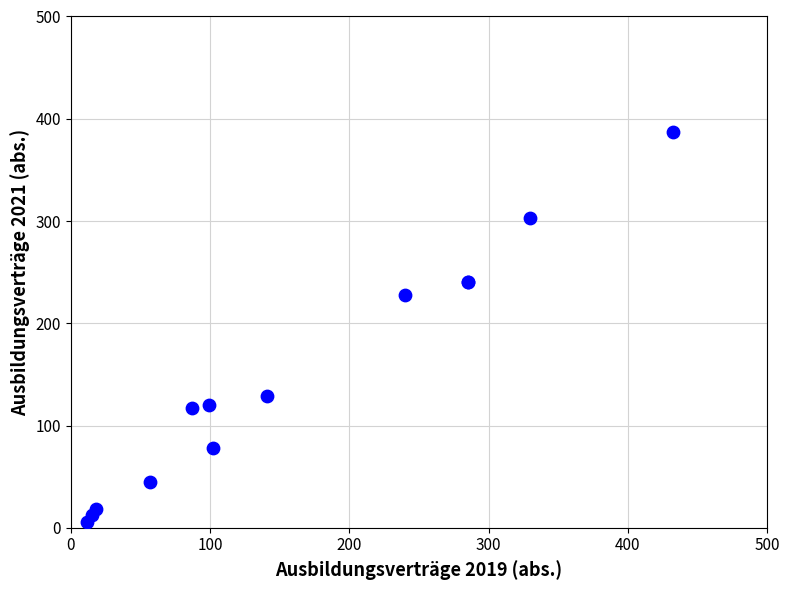

What Y value in the scatter plot is closest to 196?

228